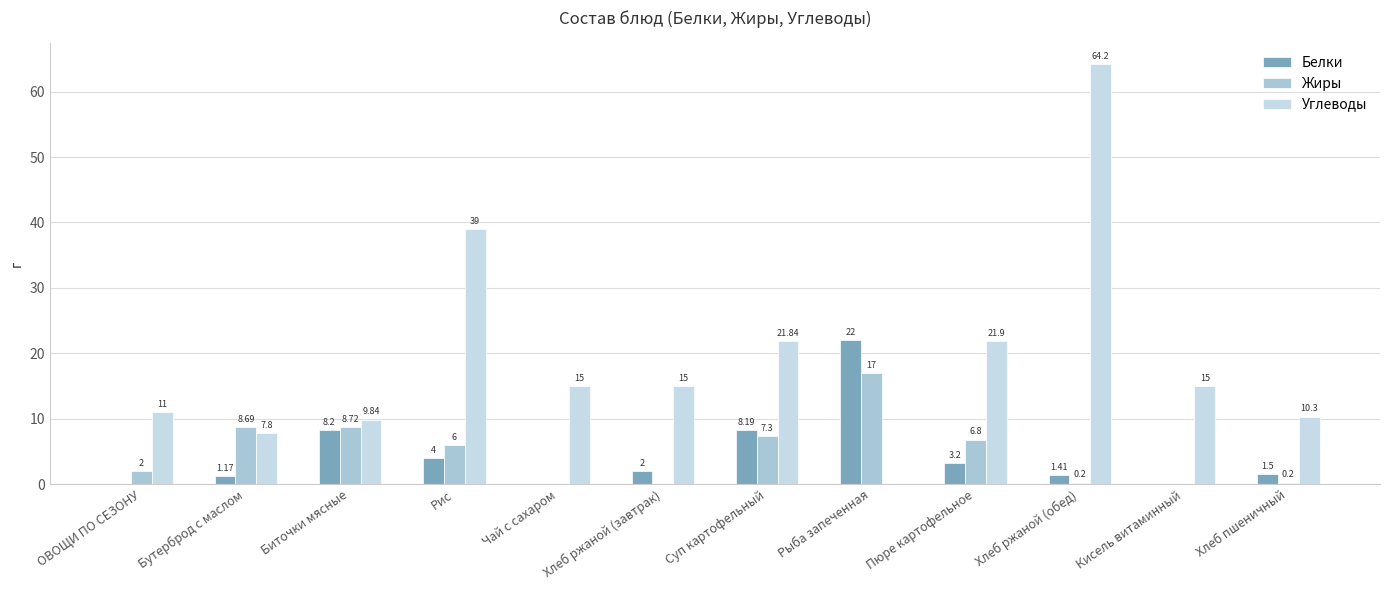

What is the label of the 1st bar from the left?

ОВОЩИ ПО СЕЗОНУ